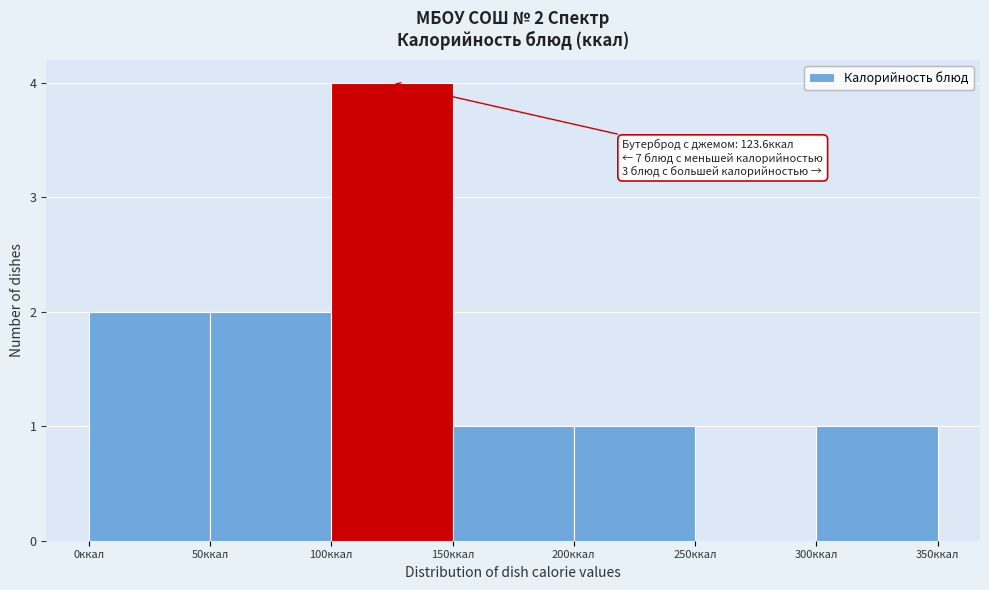

Which range on the x-axis has the tallest bar?

100 to 150